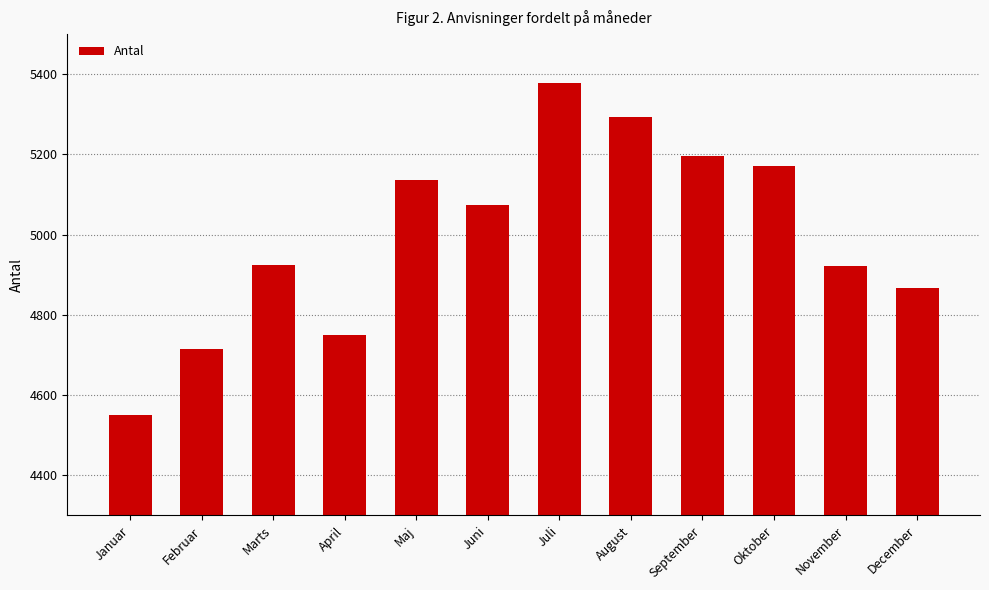

Which label corresponds to the largest value in the chart?

Juli